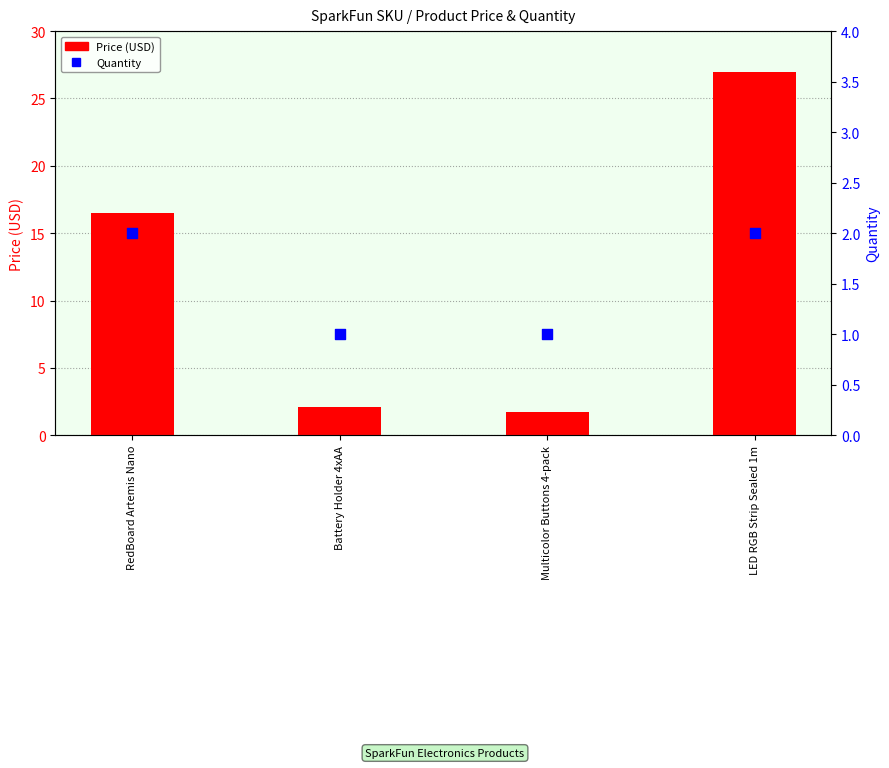

Which series has the largest total across all categories?

Price (USD)